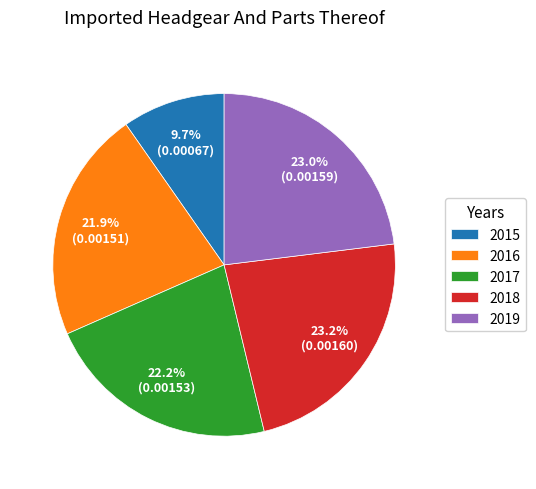

How many segments does this pie chart have?

5